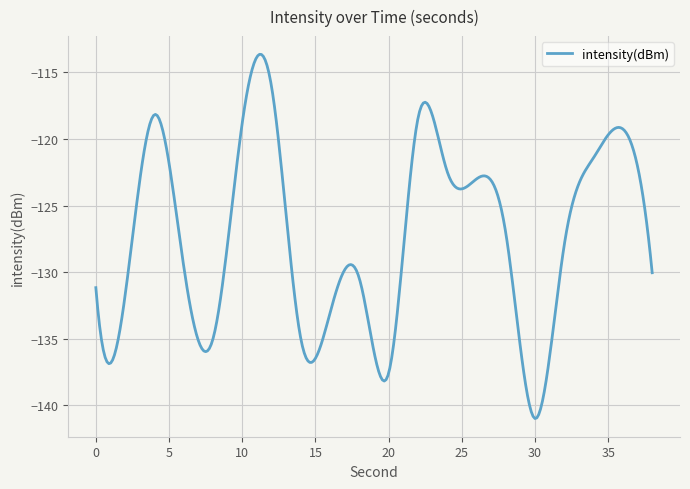

Does the chart have visible grid lines?

Yes